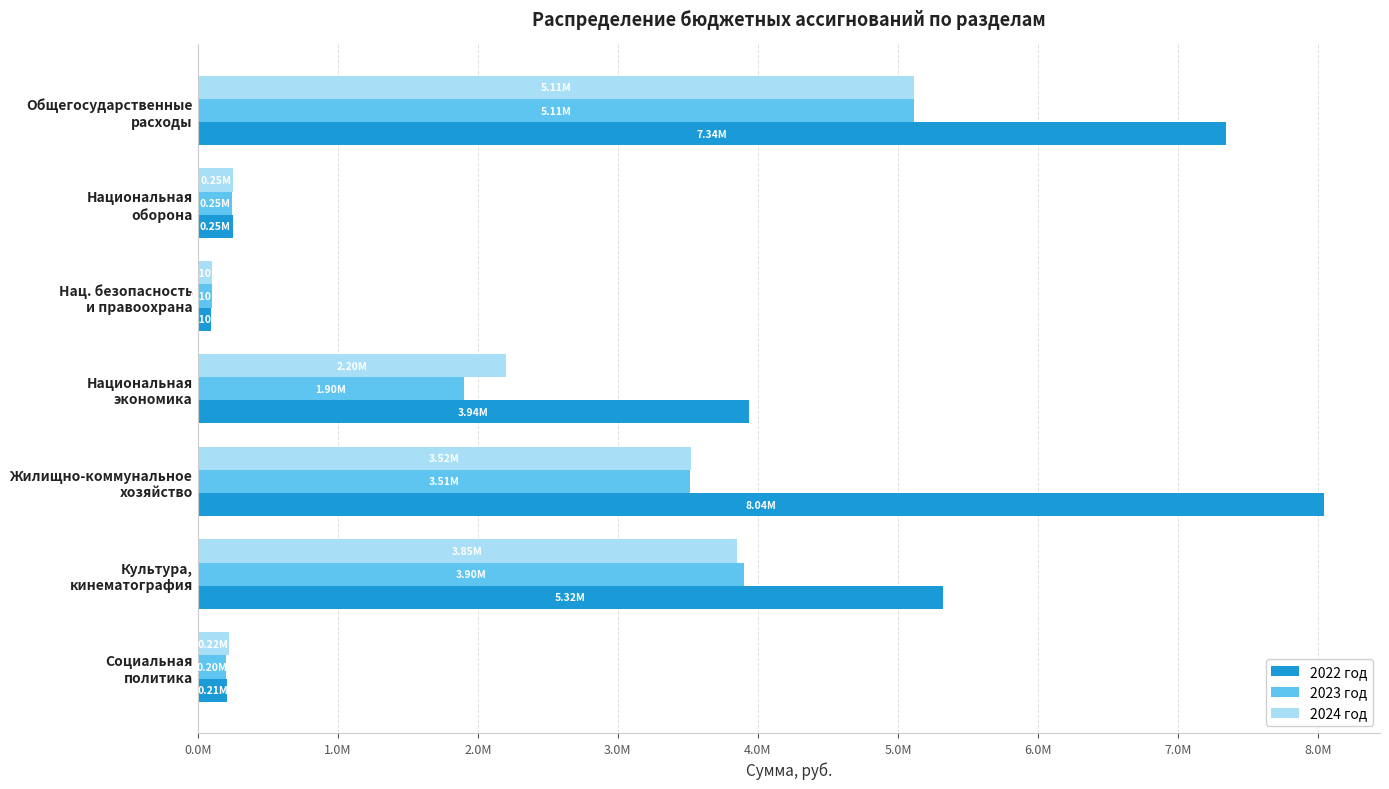

Which series has the widest spread of values?

2022 год